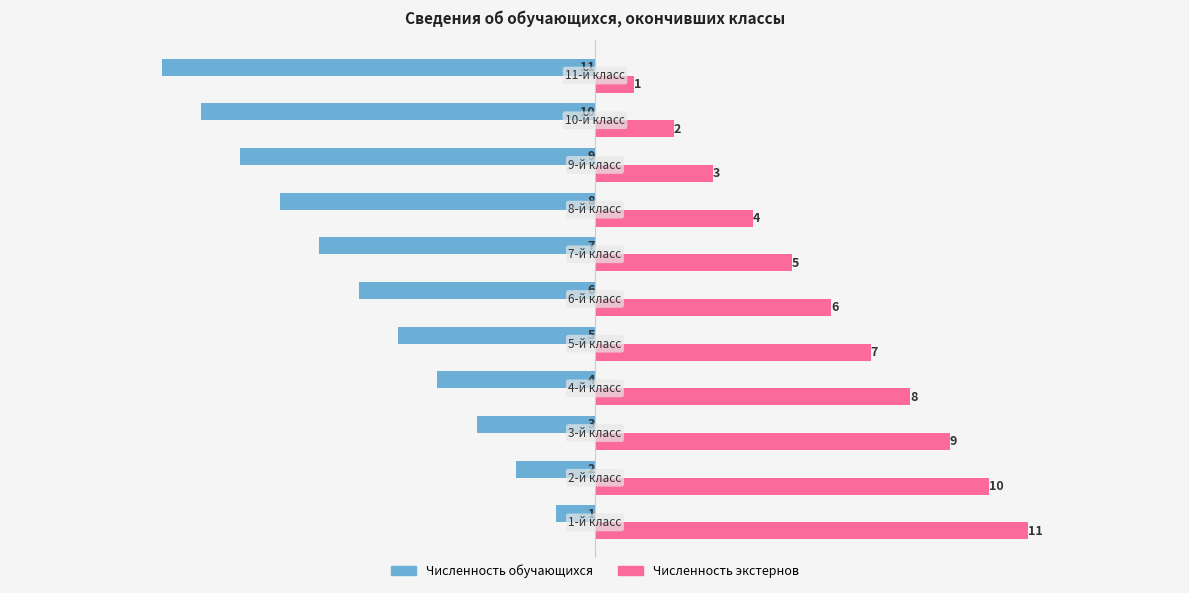

What is the greatest value displayed?

11